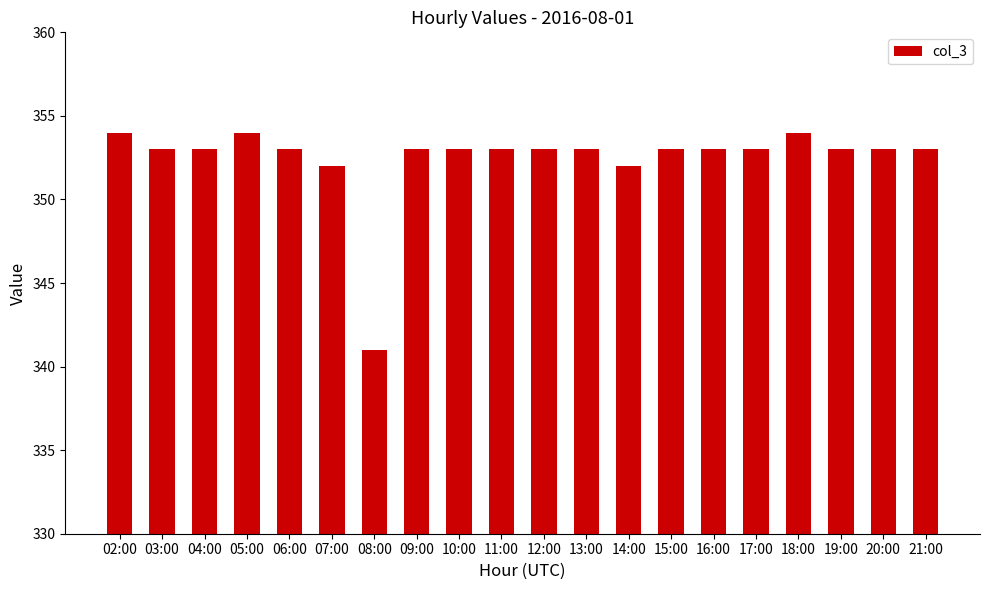

How many series are shown in this chart?

1